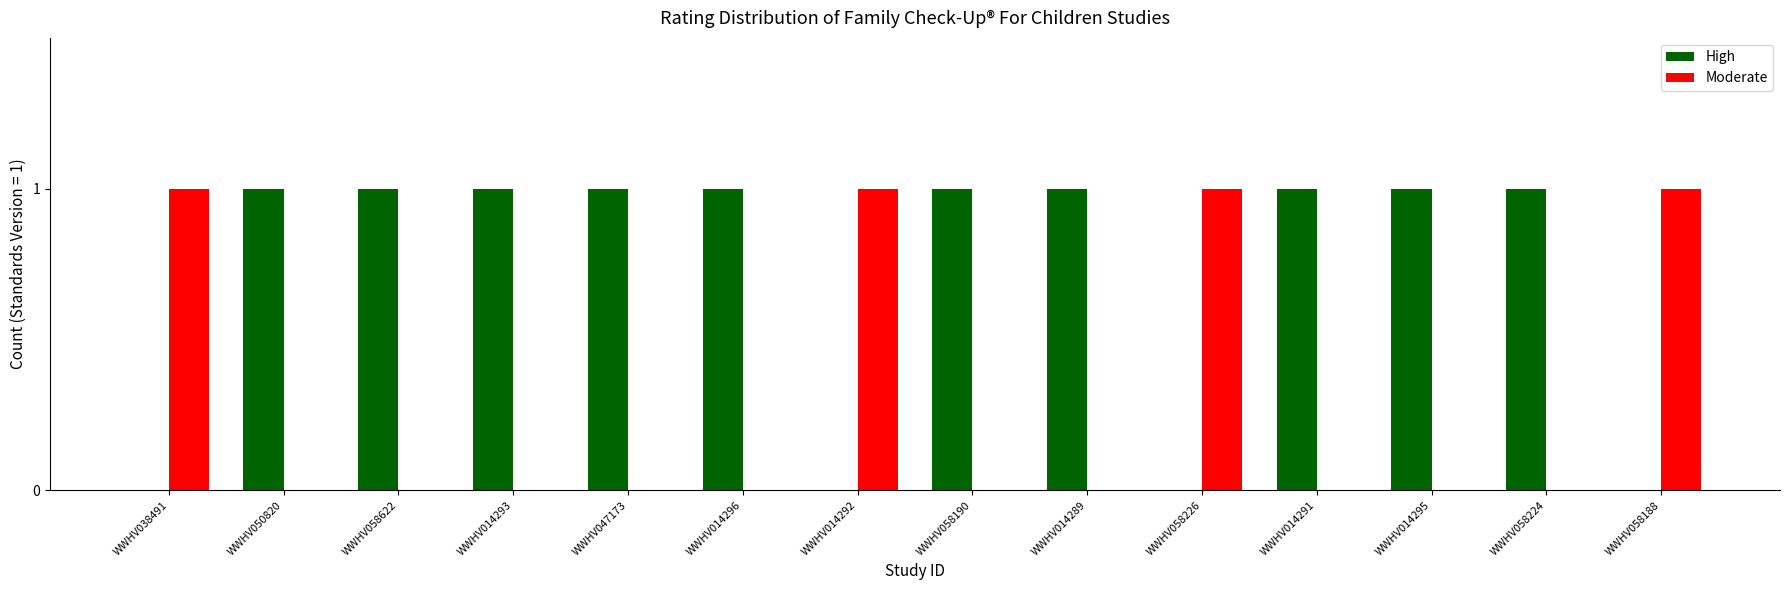

What is the spread (max minus min) of values at WWHV058622?

1